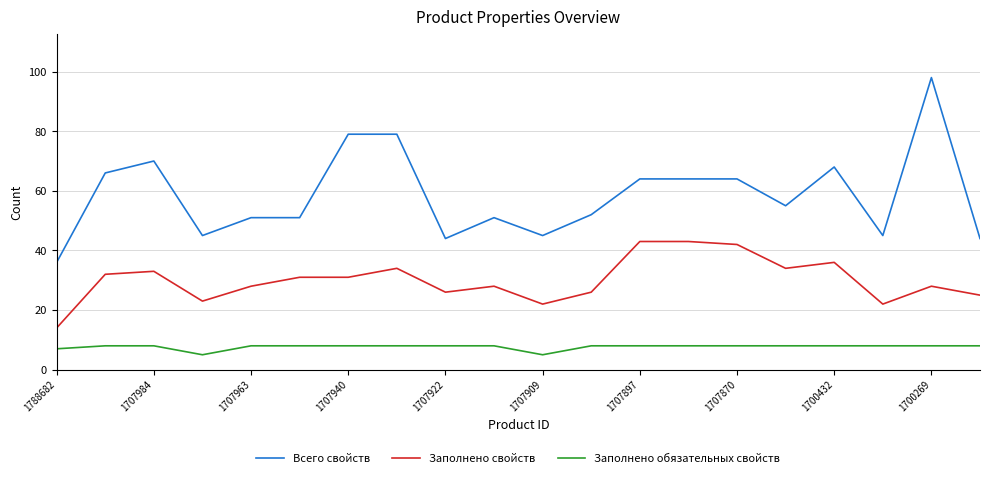

List the series in order of their overall mean, lowest first.

Заполнено обязательных свойств, Заполнено свойств, Всего свойств